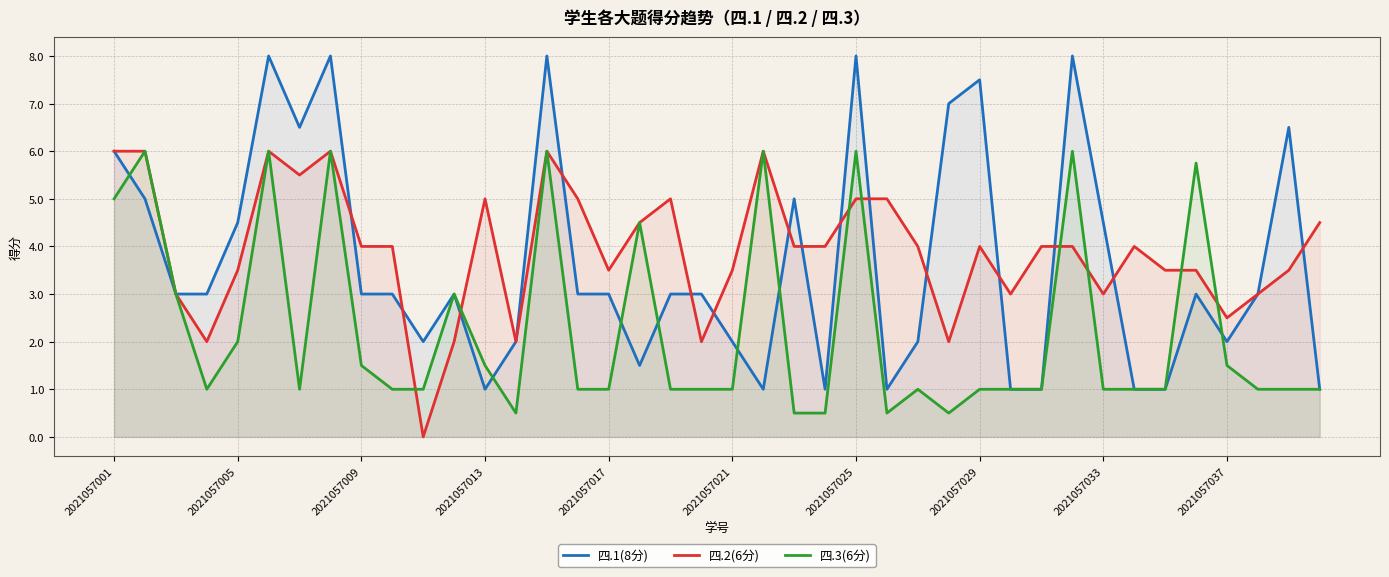

What is the difference between the maximum and minimum values in the 四.1(8分) series?

7.0